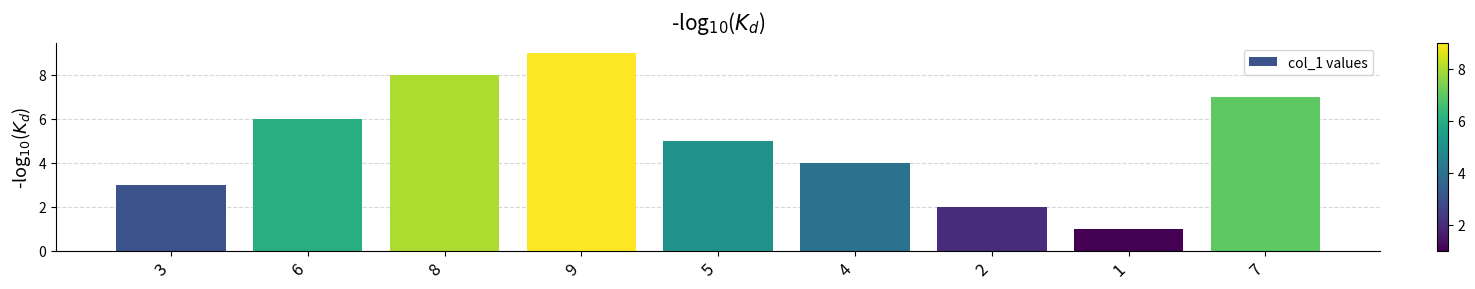

How many values are between 3 and 7?

5